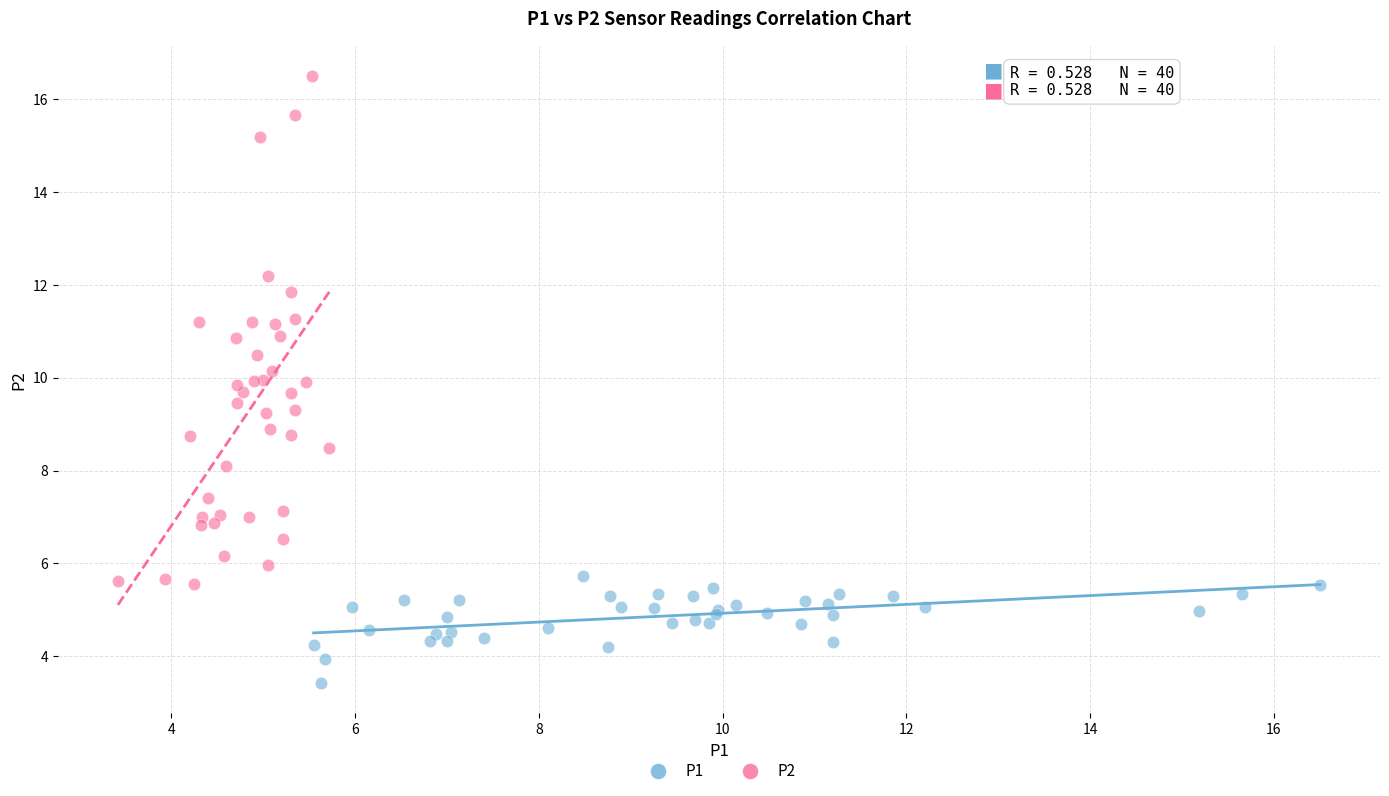

Which series reaches the maximum Y coordinate?

P2